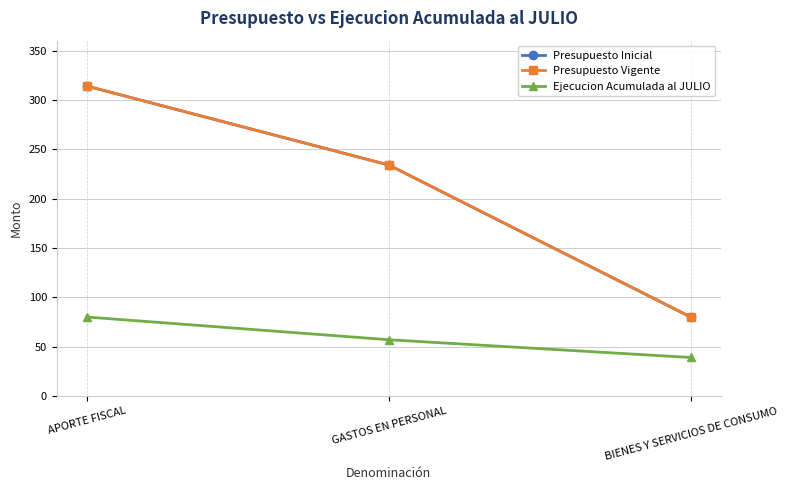

Is this an area chart (filled region under the line)?

No